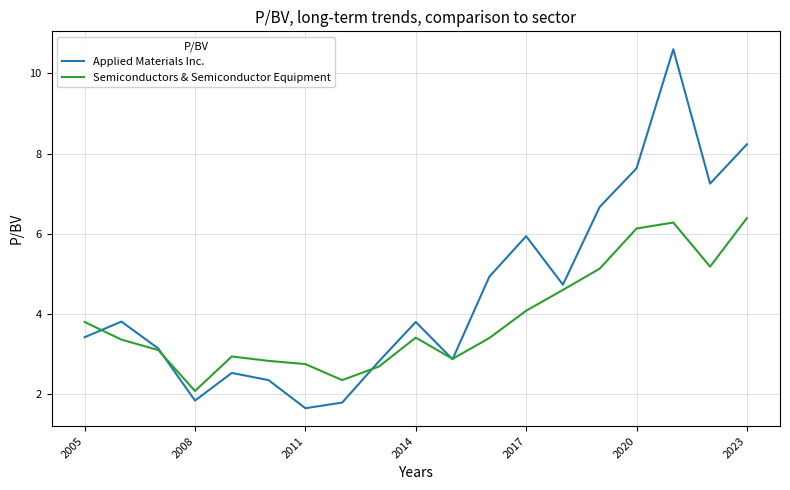

What is the difference between the maximum and minimum values in the Semiconductors & Semiconductor Equipment series?

4.3